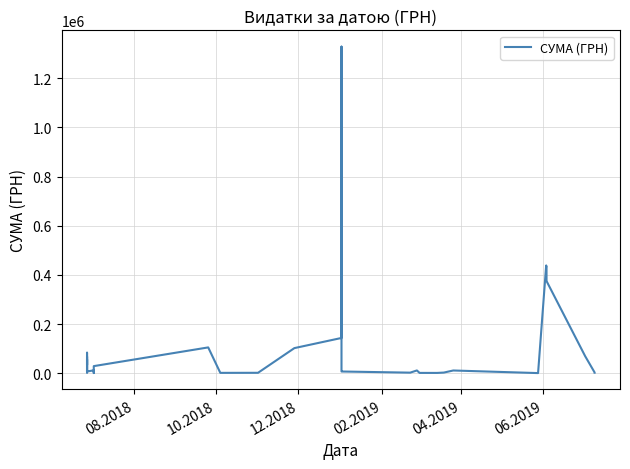

Reading right to left, what are all the values shown in this chart?

1999.9	2882.0	68947.3	377933.3	437093.0	377933.3	437093.0	400.0	400.0	10980.4	2475.0	1088.0	1168.8	11115.2	2199.0	6863.2	7518.0	1328264.6	143306.0	101999.0	1575.0	1320.0	104850.0	28750.0	550.0	3764.0	7530.0	11744.0	6723.0	55959.0	11520.0	4269.0	11730.0	2725.0	18200.0	67590.0	33450.0	83280.0	23250.0	12050.0